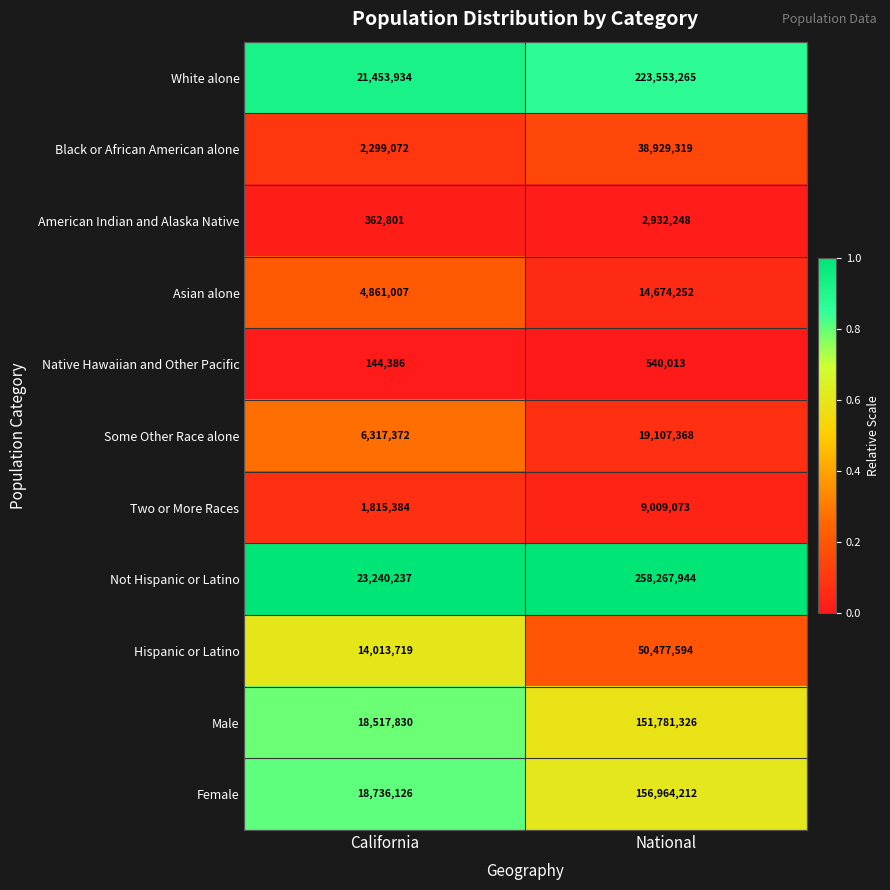

Which label corresponds to the smallest value in the chart?

California